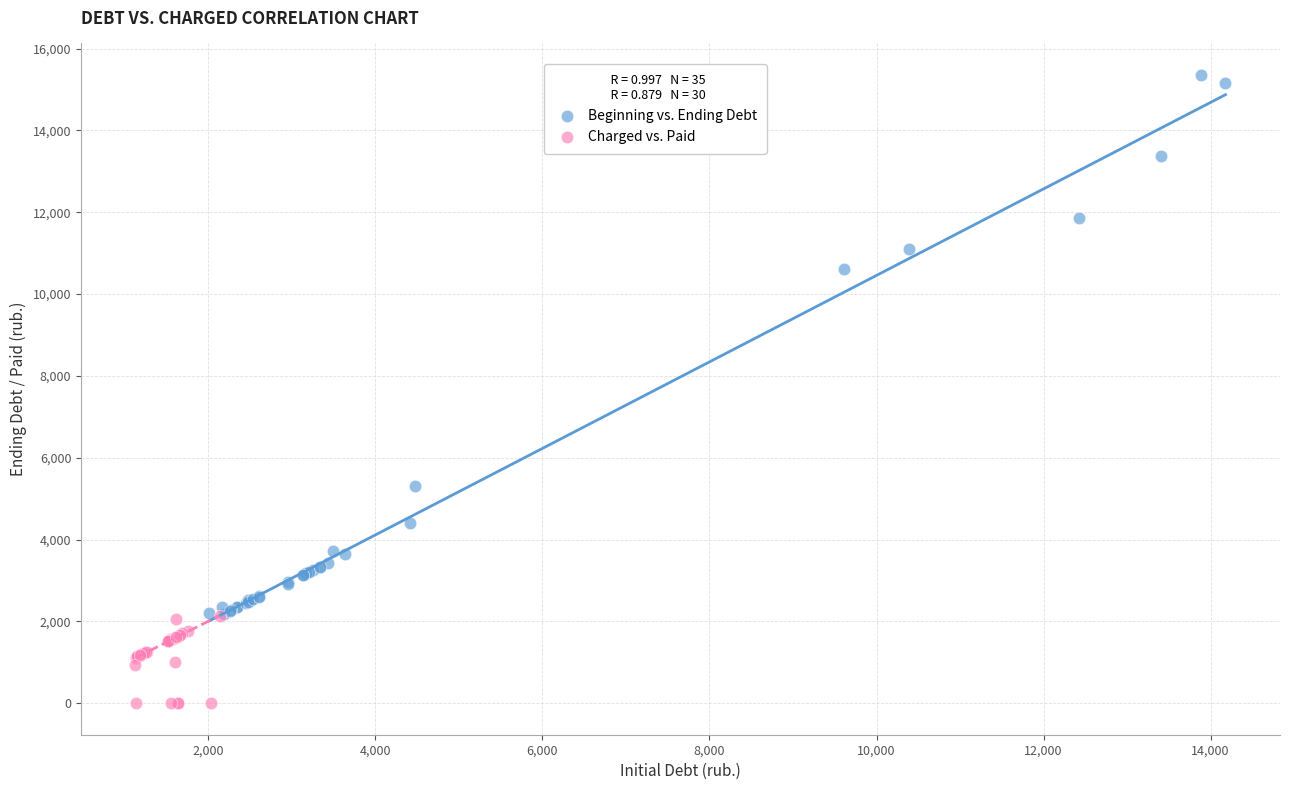

Which series contains the highest Y value?

Beginning vs. Ending Debt